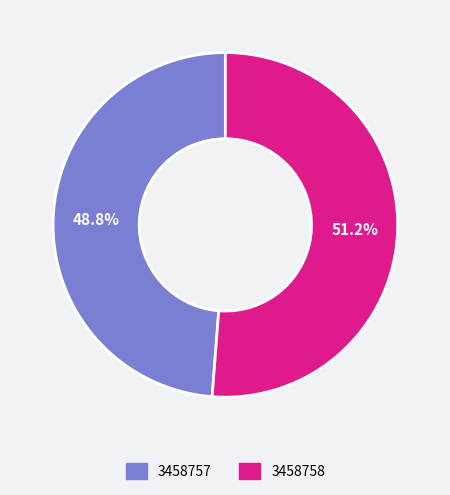

Rank the categories by value from lowest to highest.

3458757, 3458758